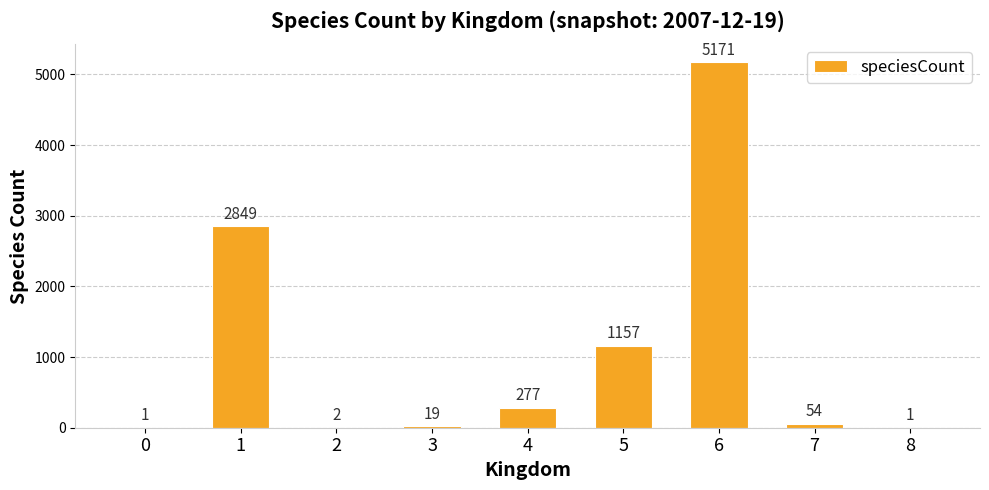

What value does the data have at 6?

5171